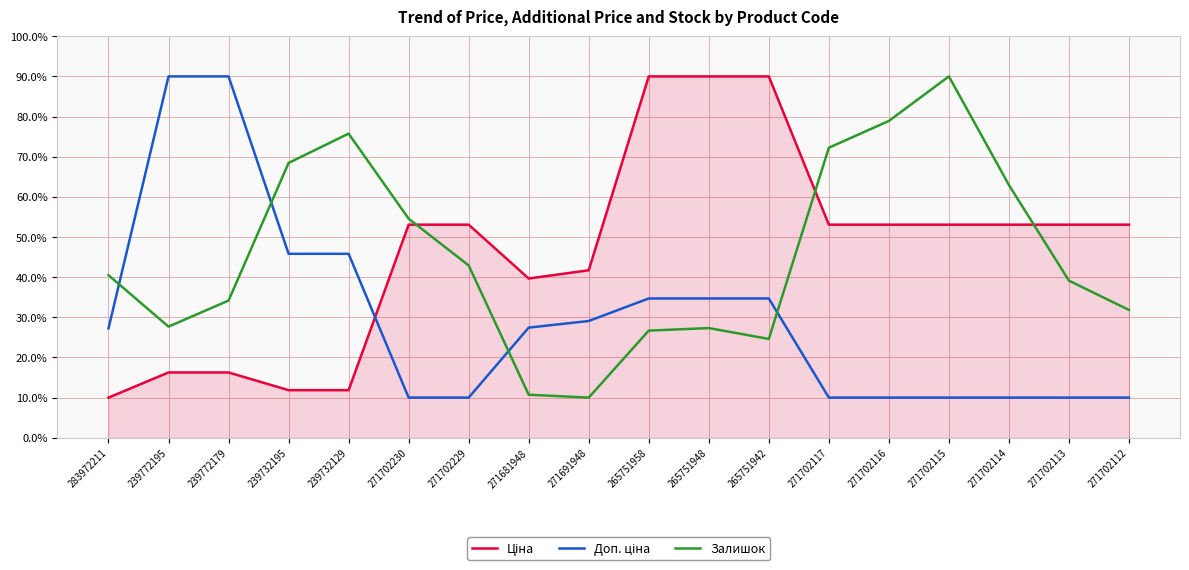

What is the difference between the highest and lowest values at 239732129?

63.9